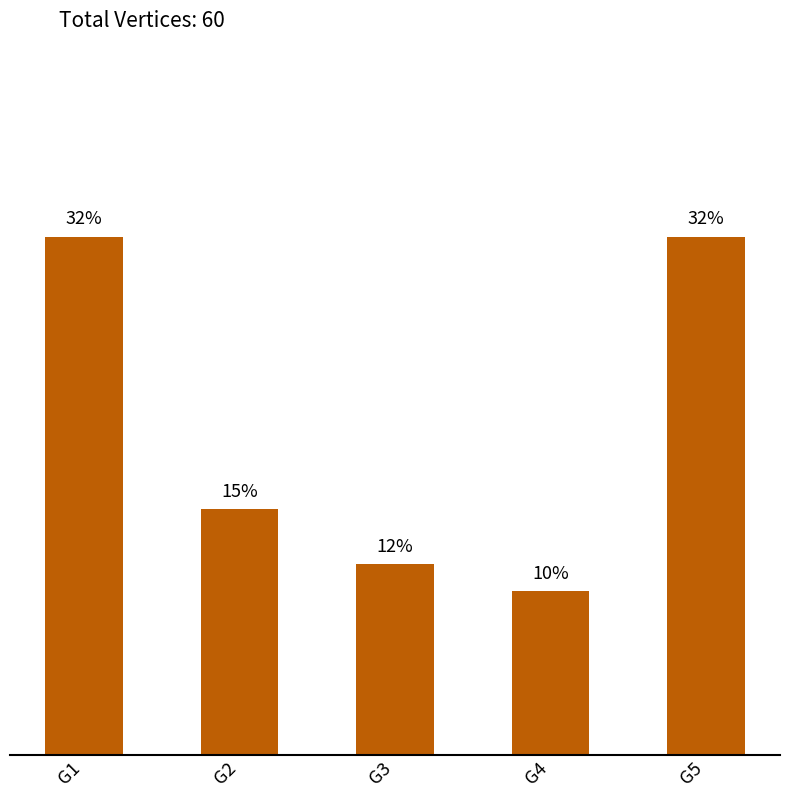

Reading left to right, extract all data points from this chart.

G1=31.7	G2=15.0	G3=11.7	G4=10.0	G5=31.7